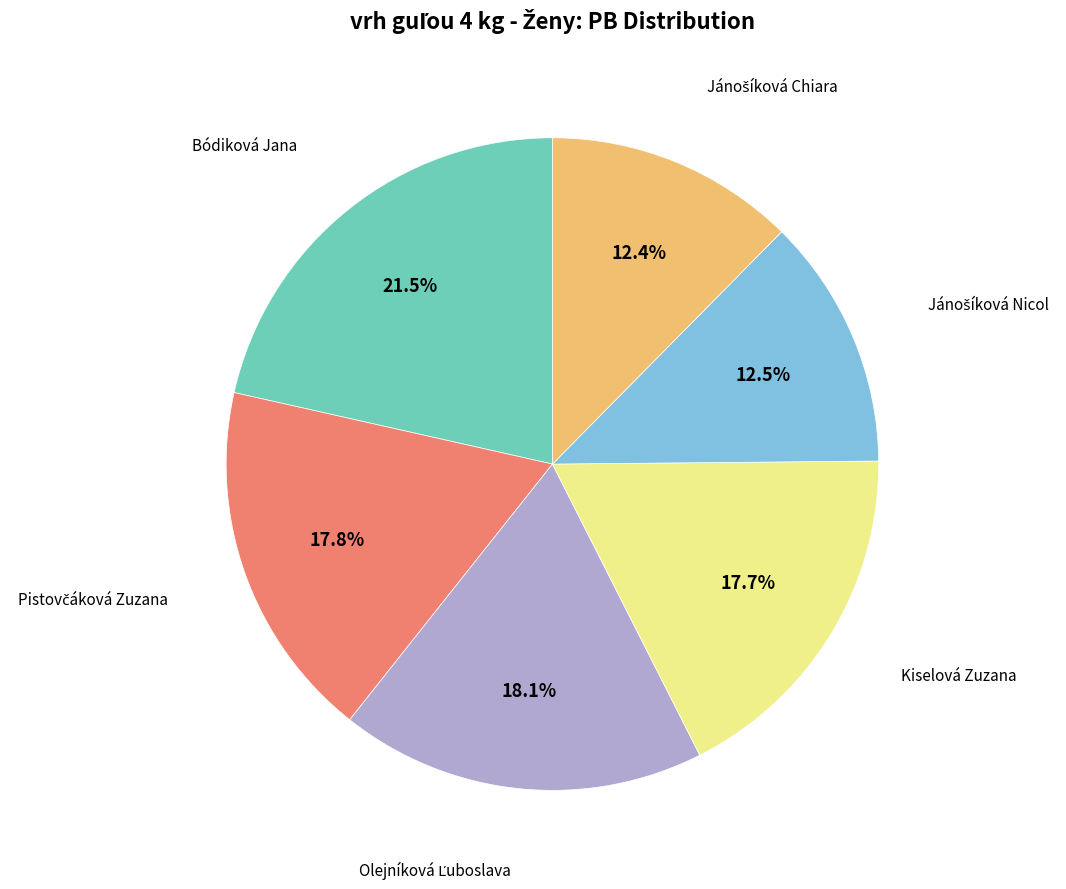

To the nearest percent, what is the average slice percentage?

17%